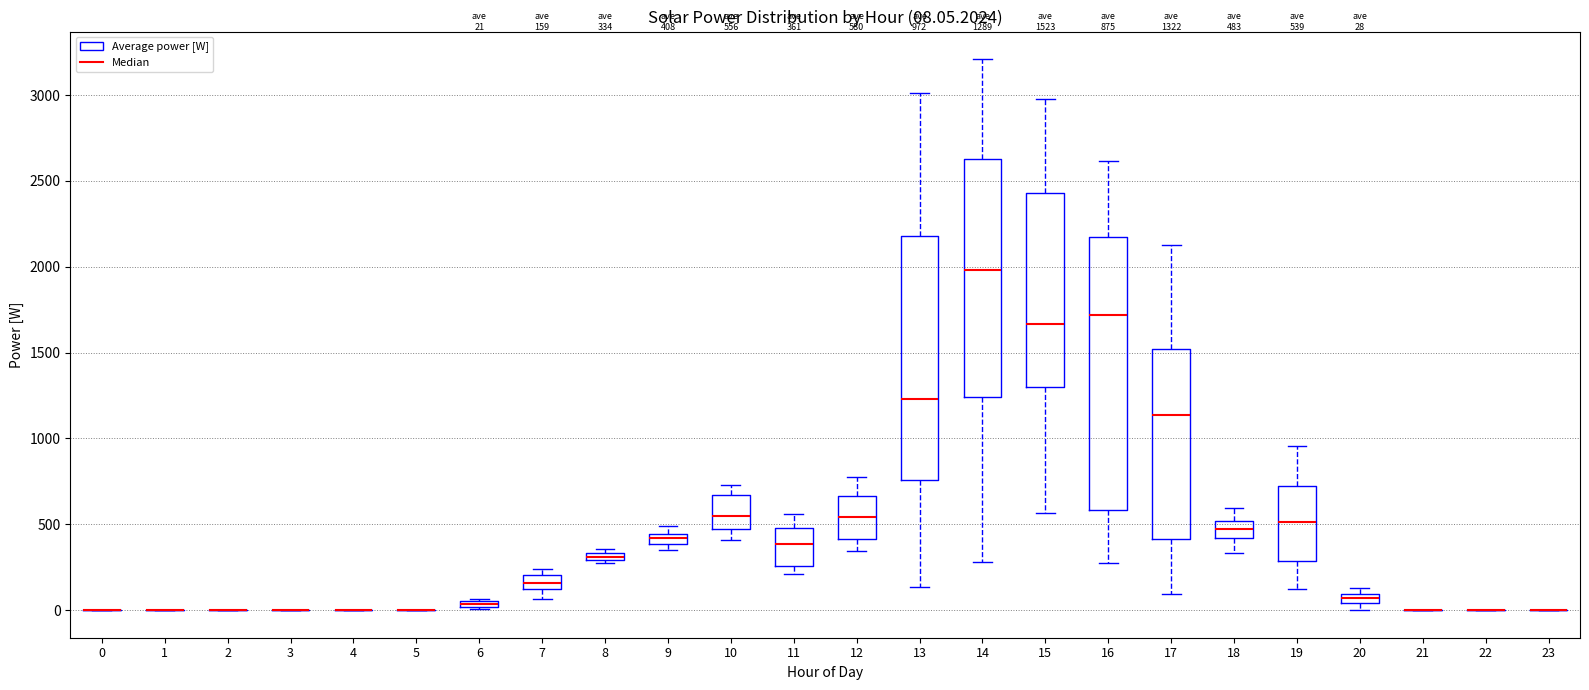

Comparing the boxes themselves (not the whiskers), which one is the tallest?

16